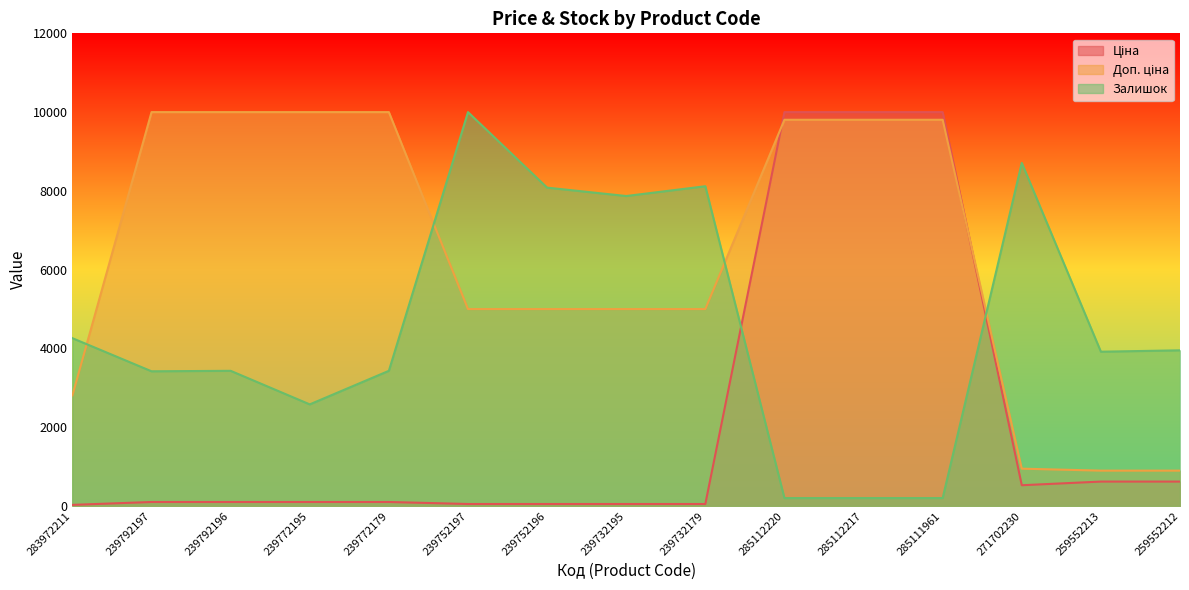

What is the difference between the highest and lowest values at 271702230?

8182.8